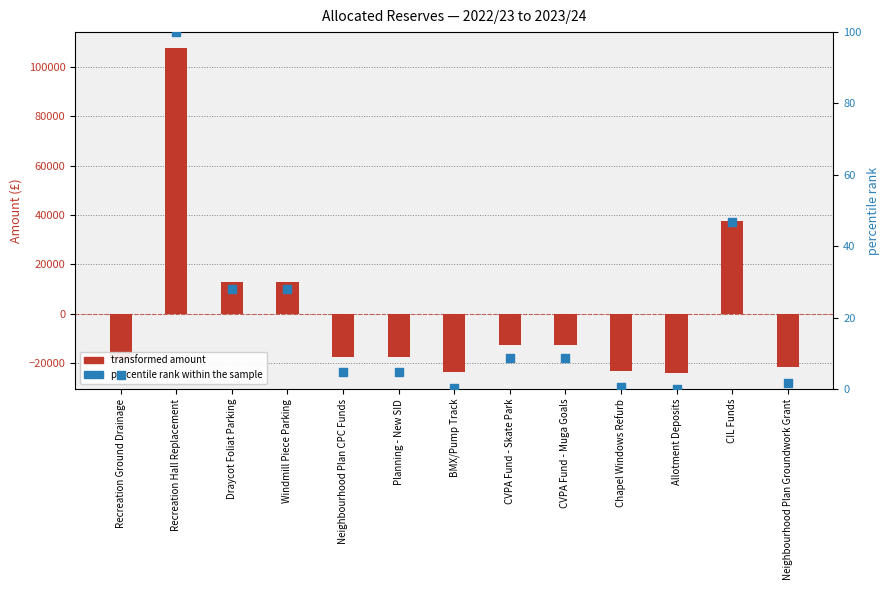

What are all the series names shown in the legend?

transformed amount, percentile rank within the sample